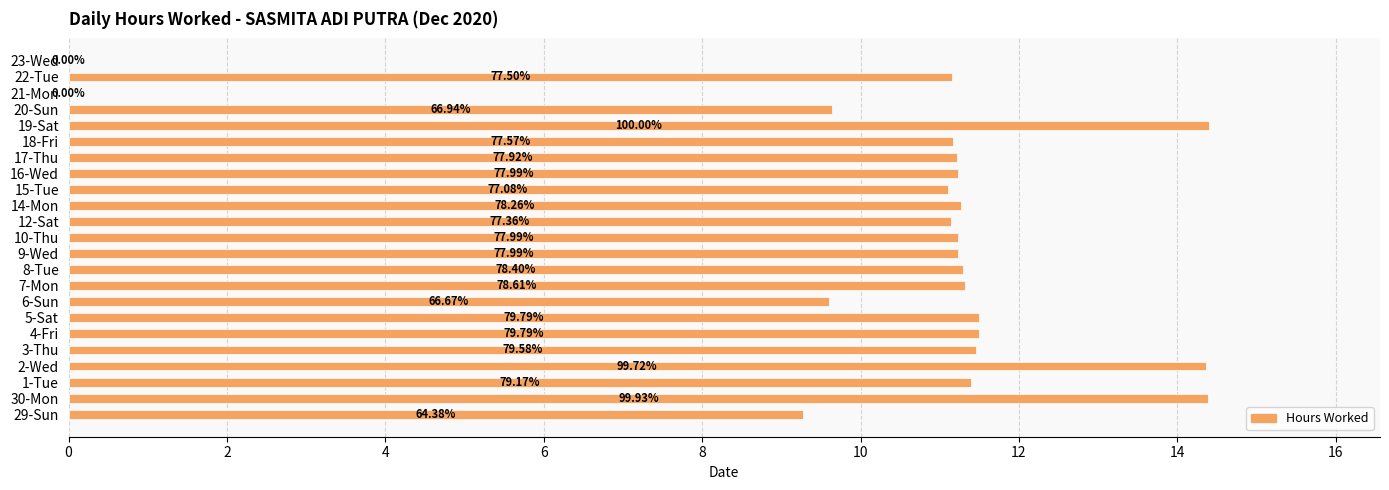

How many data points are less than 11?

5